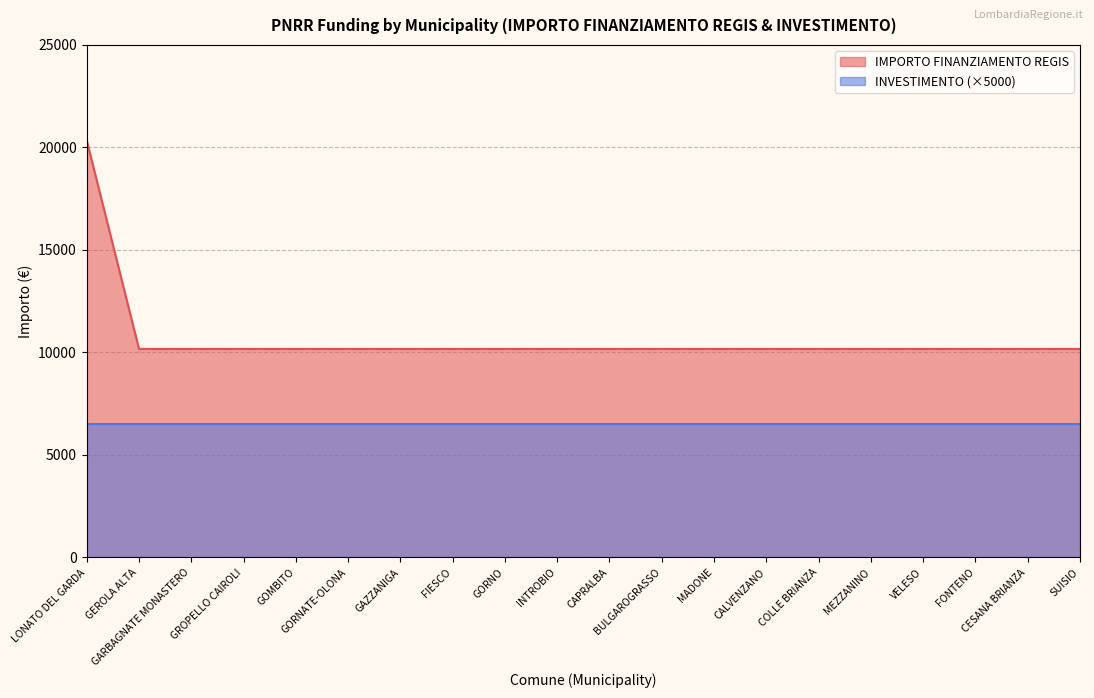

Read the value at GARBAGNATE MONASTERO, to the nearest 100.

10200